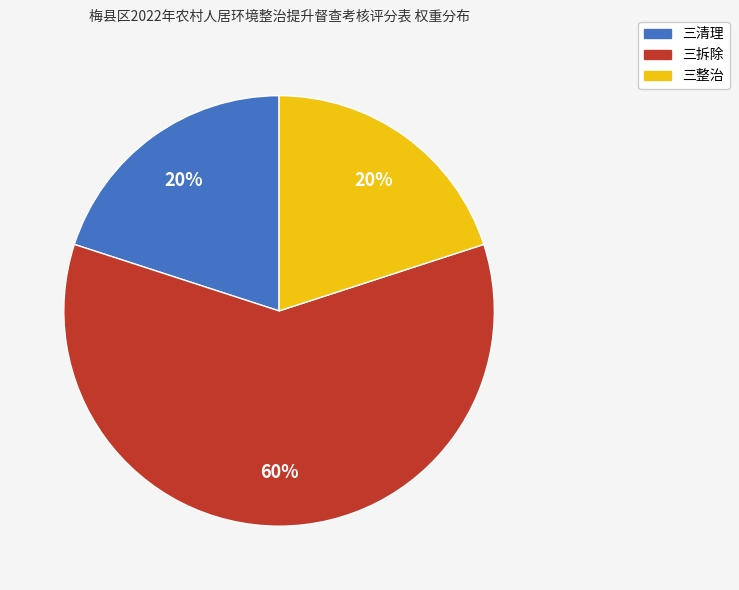

Is it true that 三拆除 is 60% of the pie?

True